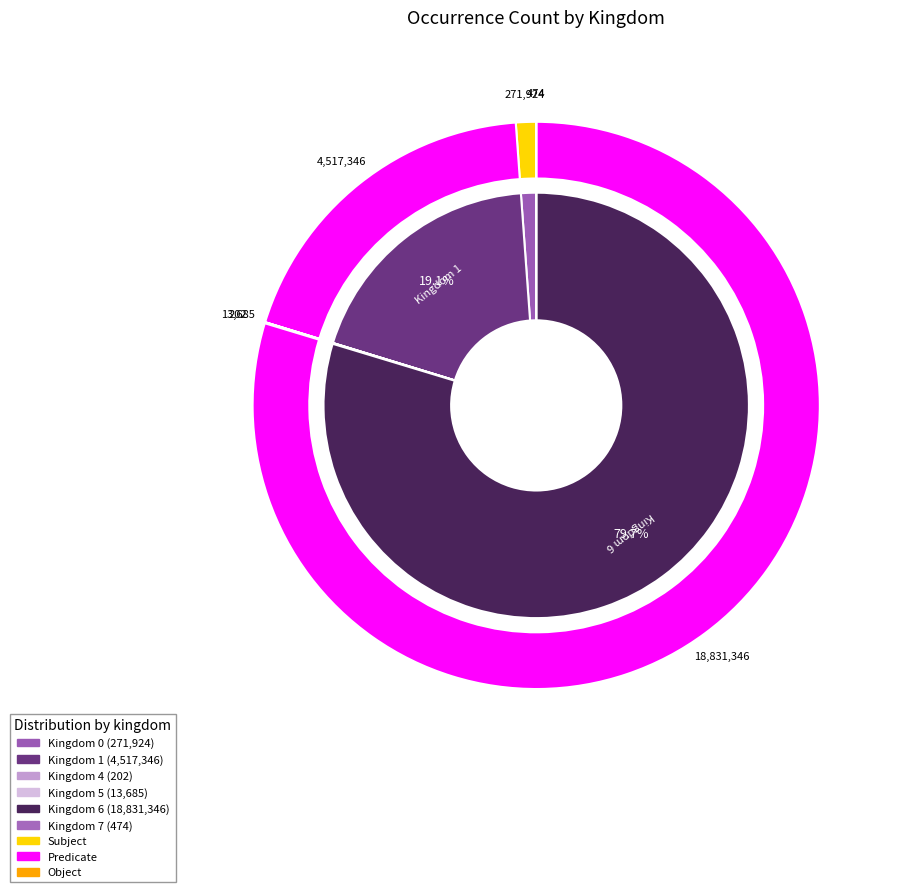

To the nearest percent, what is the difference between the largest and smallest slice percentages?

80%